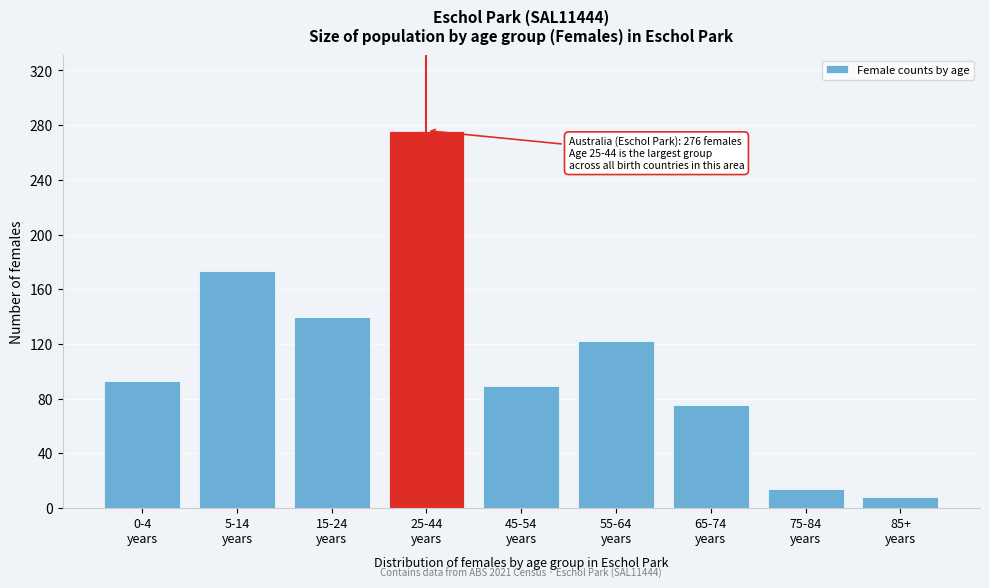

Reading left to right, list all the values displayed in this chart.

93	173	140	276	89	122	75	14	8